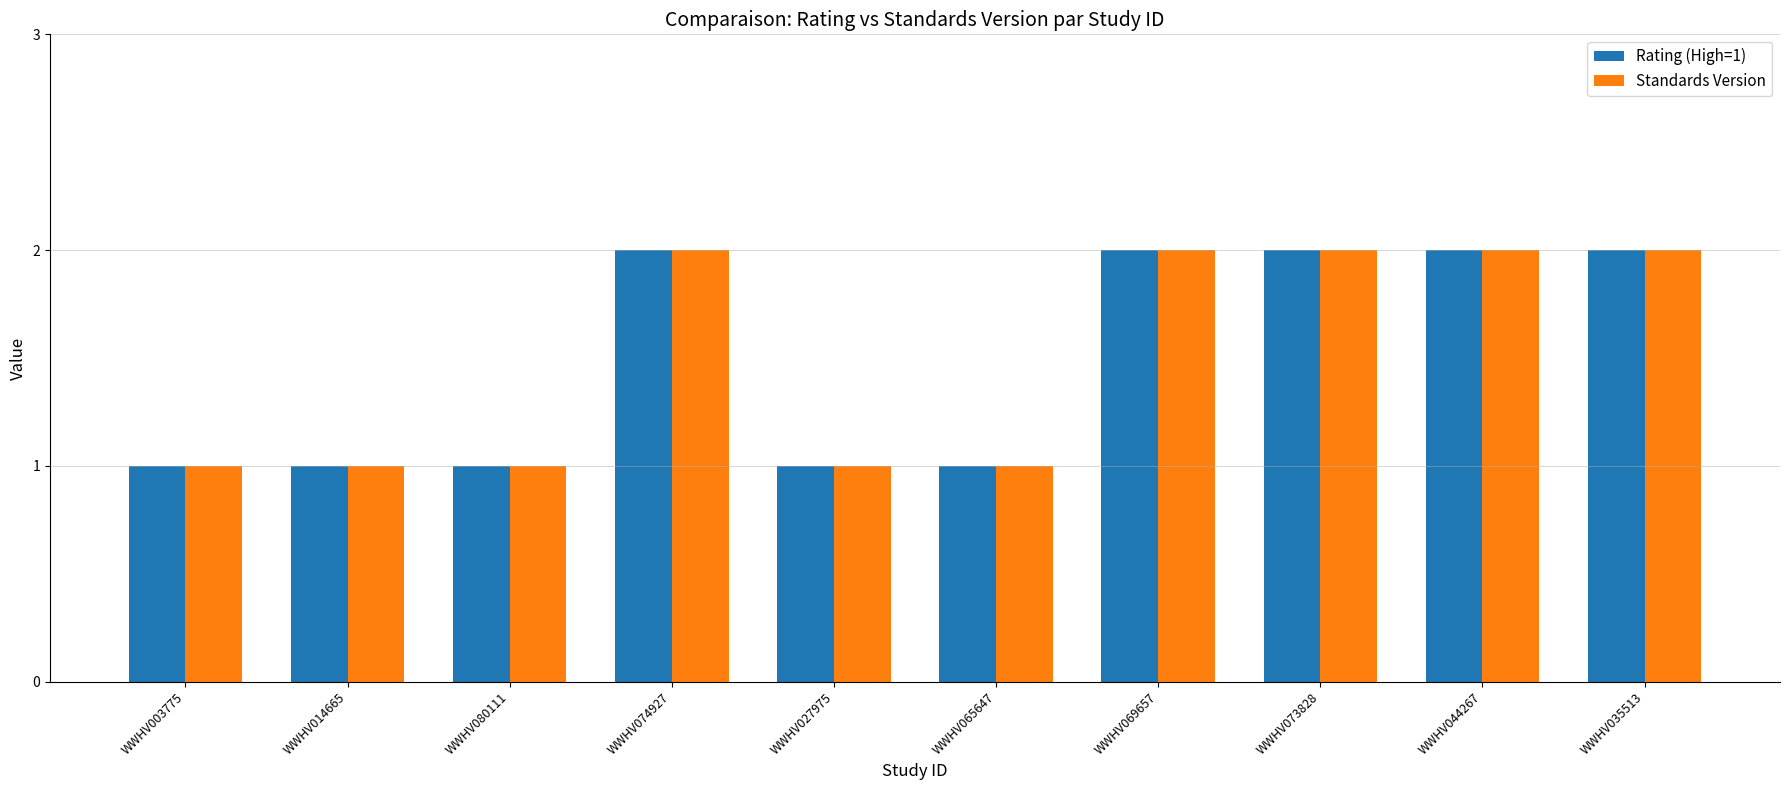

What is the sum of all Rating (High=1) values?

15